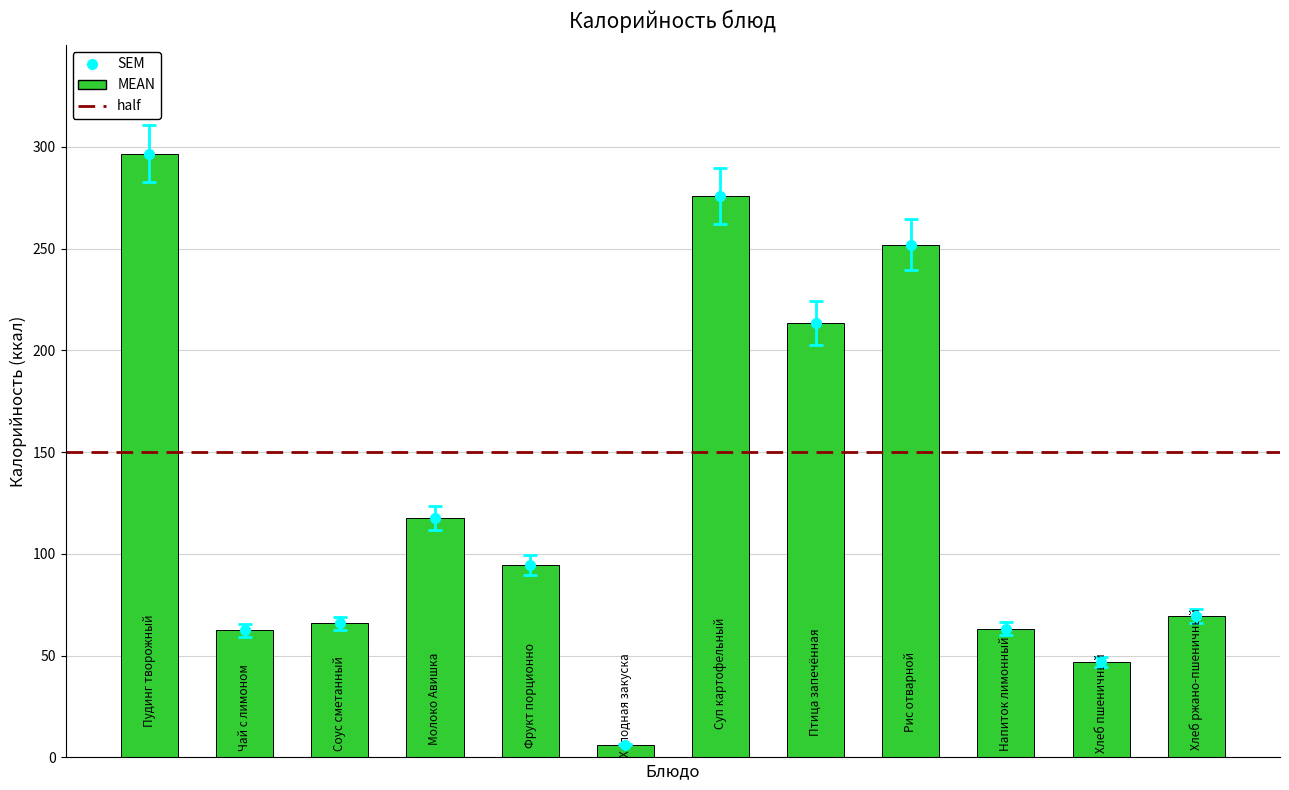

What is the value of the 5th bar from the left?

94.5